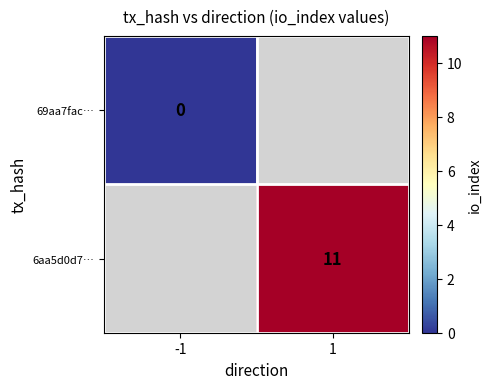

Is the value of 6aa5d0d7… at 1 greater than the value of 69aa7fac… at -1?

Yes